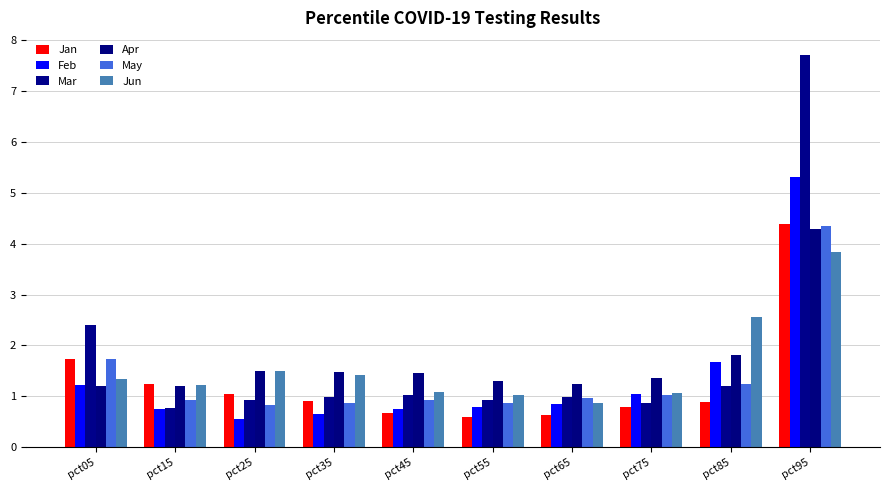

At which category is the sum across all series the highest?

pct95